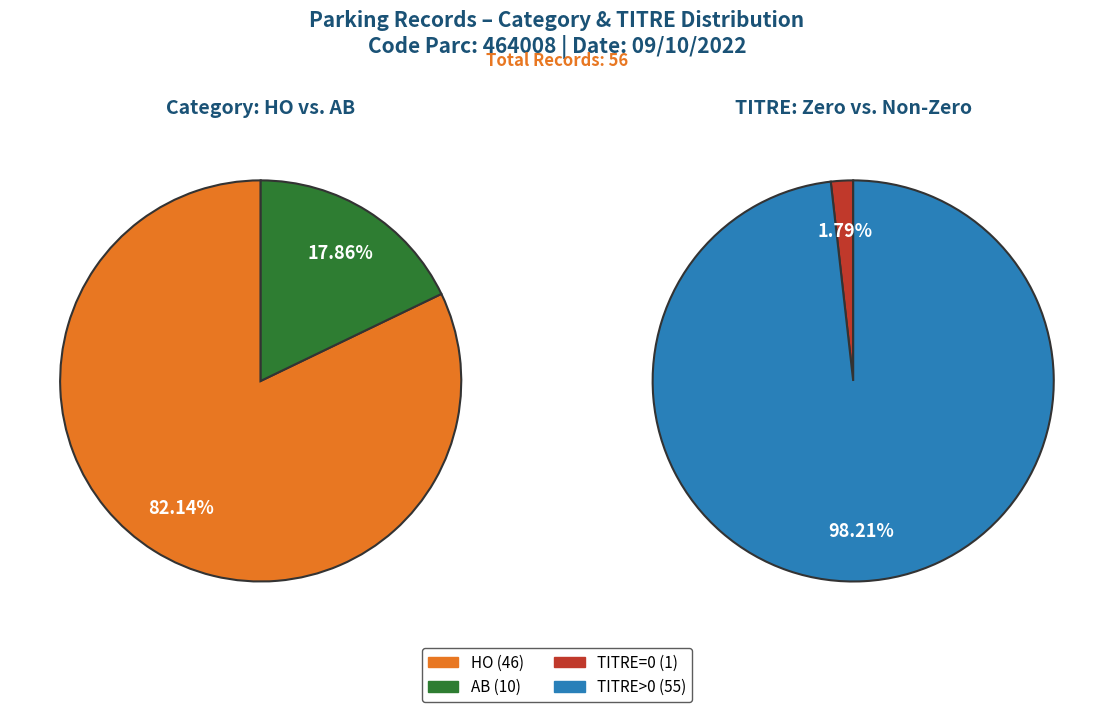

What percentage is NOT represented by AB?

82.1%